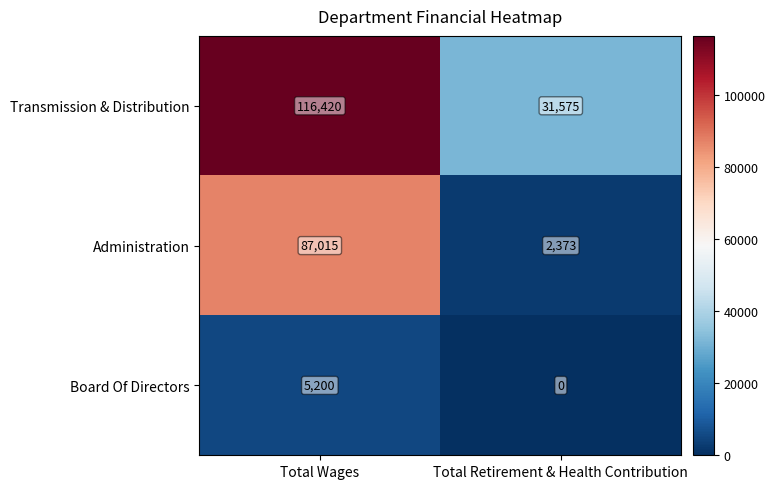

At which category is the sum across all series the highest?

Total Wages